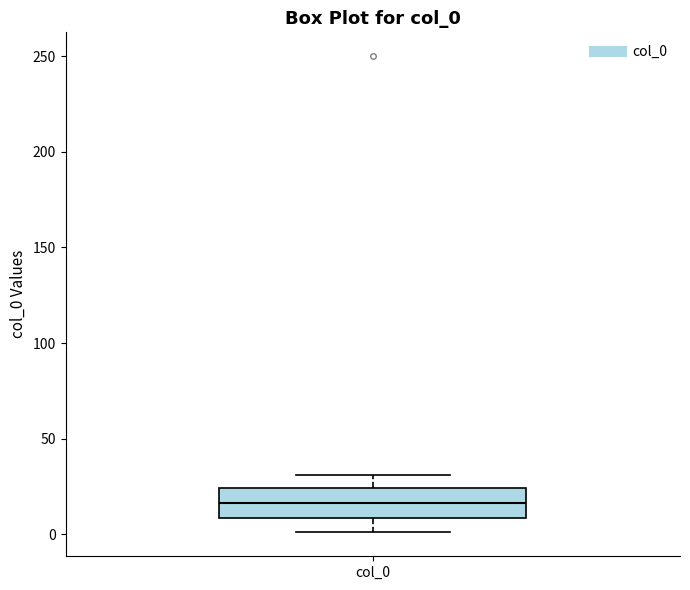

Where is the lower edge of the box for col_0 on the y-axis? The values are not printed on the chart, so give them approximately, as read against the axis.

10